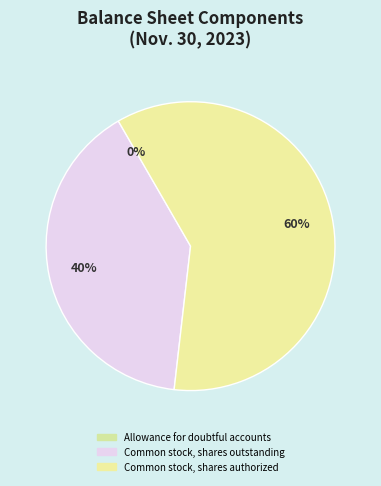

To the nearest percent, what is the difference between the largest and smallest slice percentages?

60%